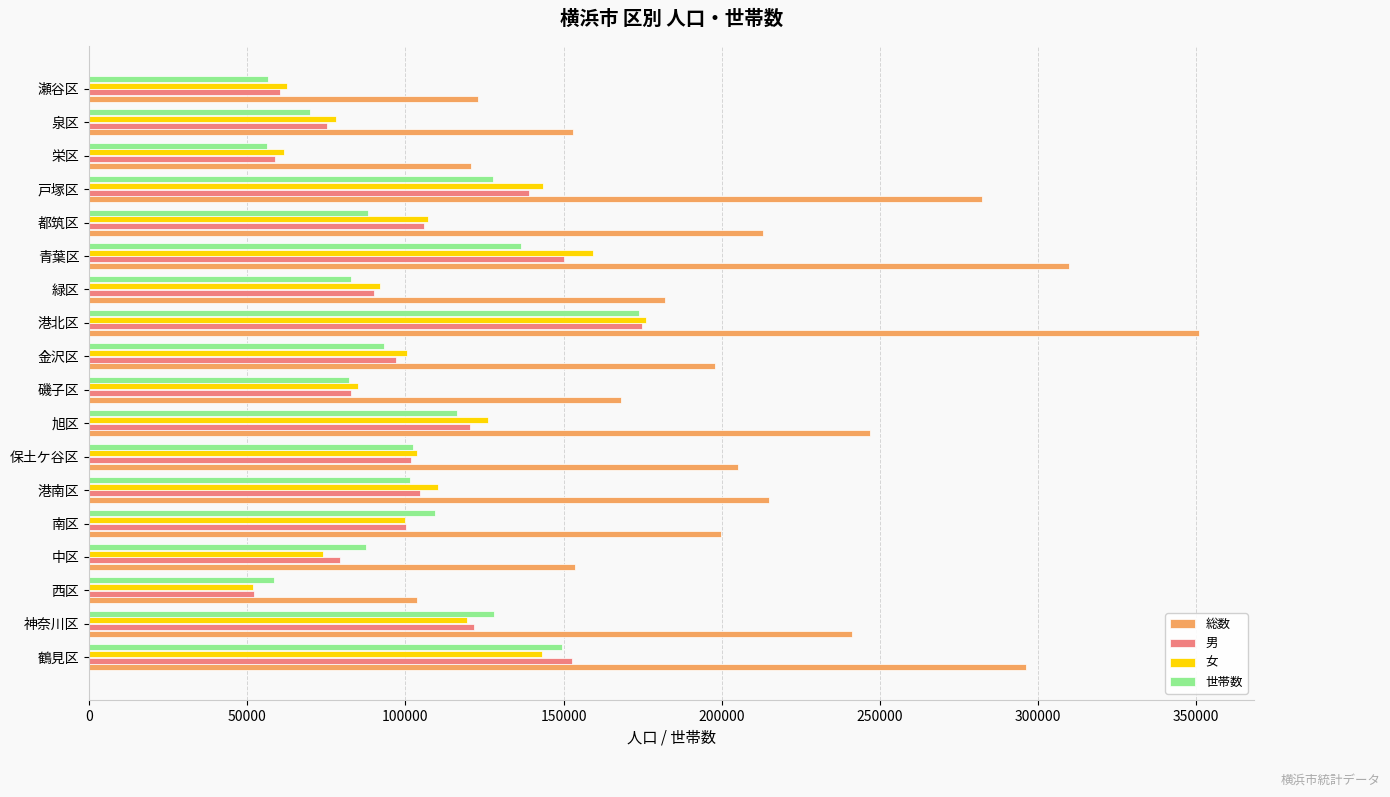

What is the total value across all series at 港北区?

875479